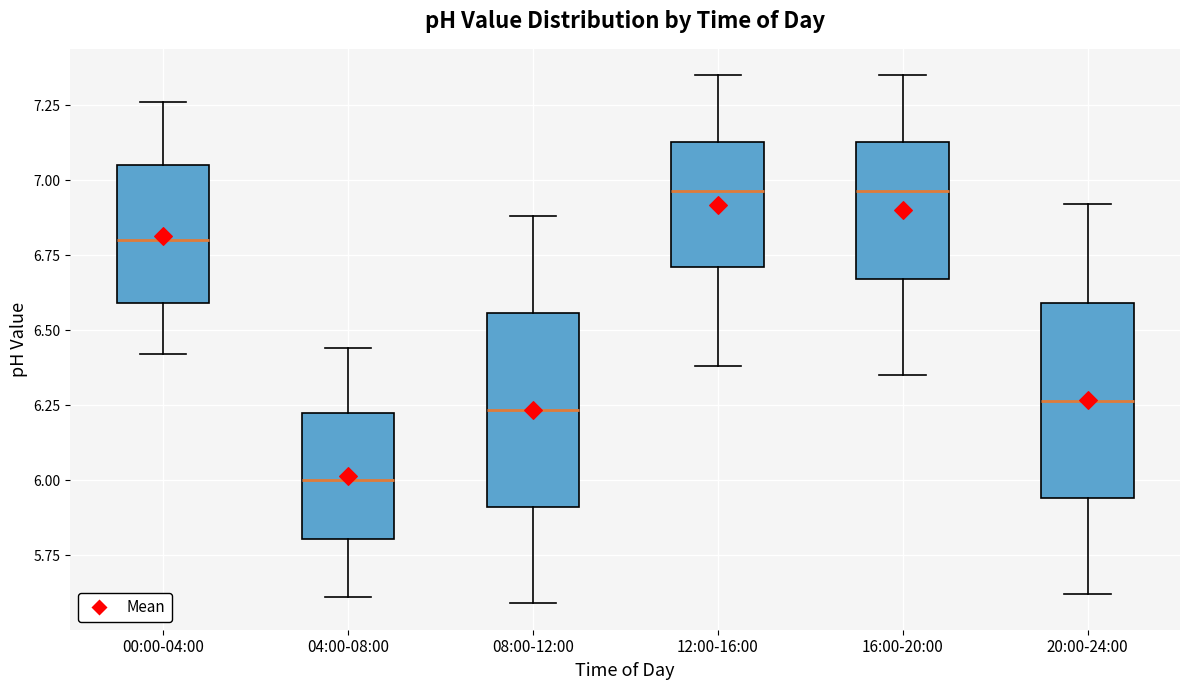

Which box's median line is the lowest?

04:00-08:00